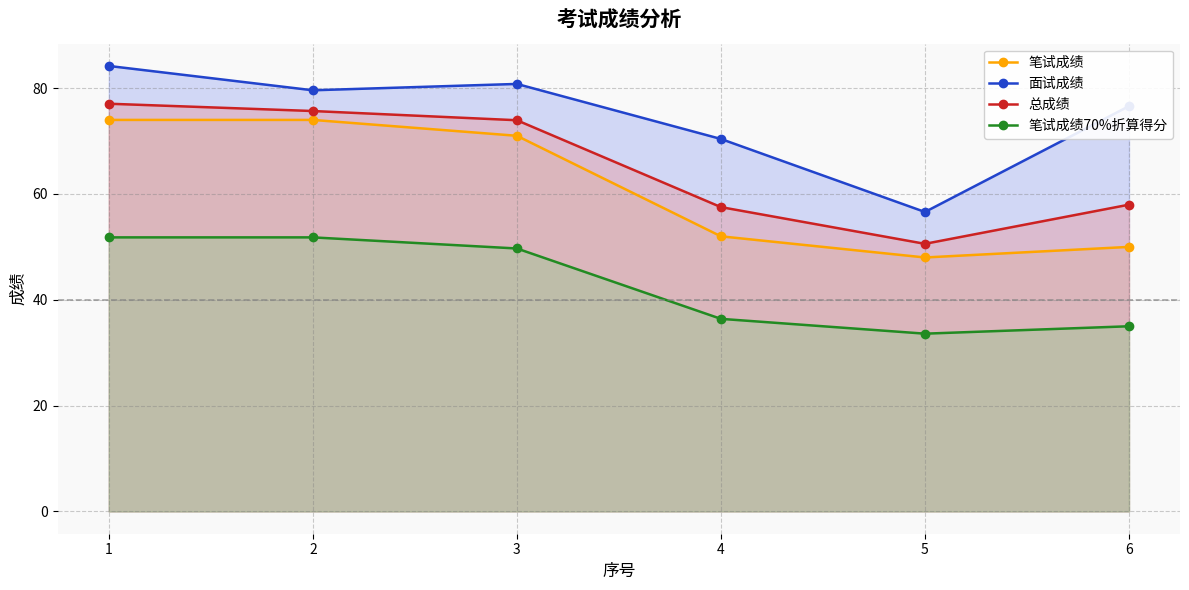

Reading left to right, list all the values displayed in this chart.

笔试成绩: 1=74.0	2=74.0	3=71.0	4=52.0	5=48.0	6=50.0
面试成绩: 1=84.2	2=79.6	3=80.8	4=70.4	5=56.6	6=76.6
总成绩: 1=77.1	2=75.7	3=73.9	4=57.5	5=50.6	6=58.0
笔试成绩70%折算得分: 1=51.8	2=51.8	3=49.7	4=36.4	5=33.6	6=35.0